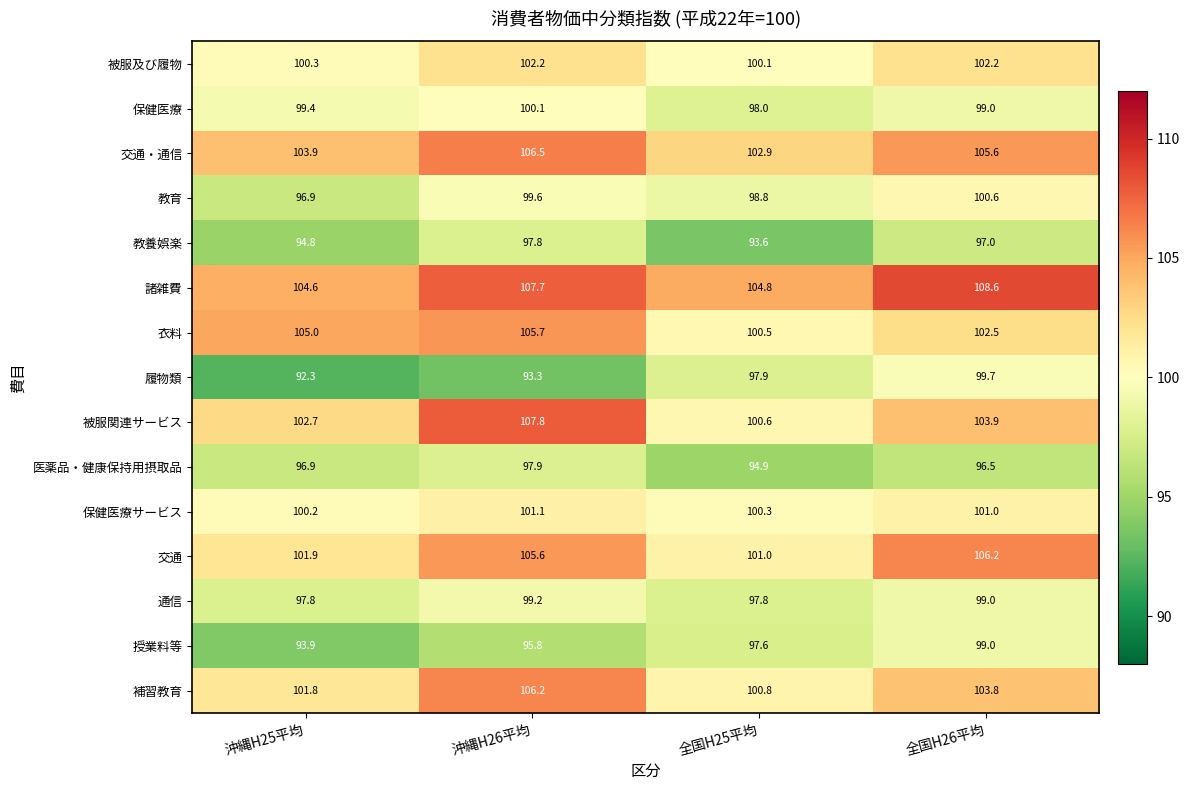

What is the sum of the 衣料 values at 全国H26平均 and 沖縄H26平均?

208.2